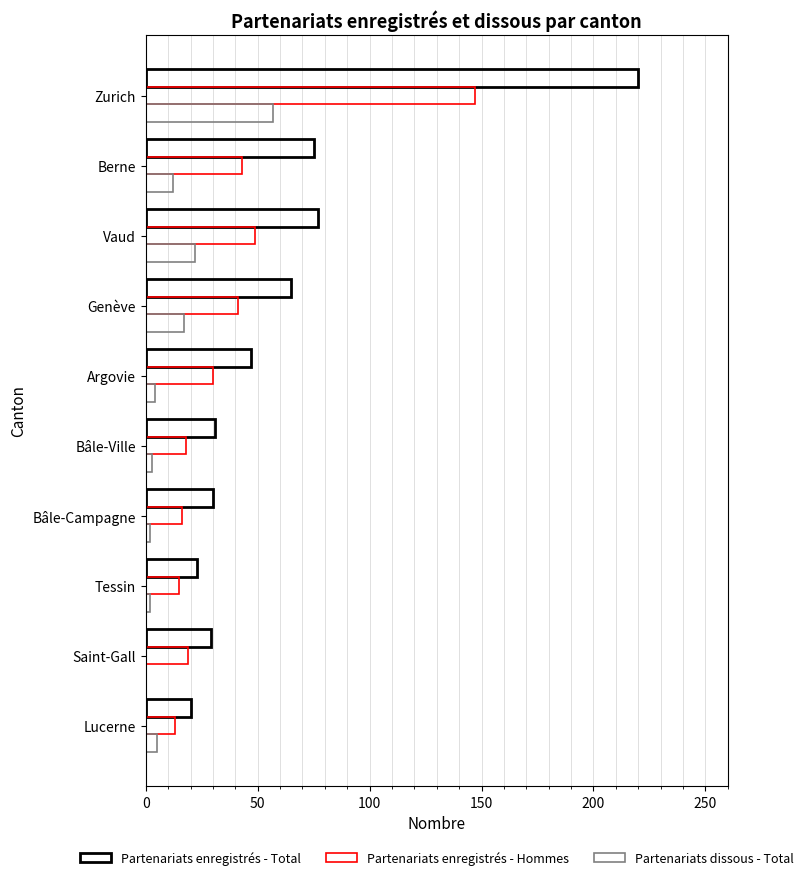

True or false: Partenariats enregistrés - Hommes has a value of 16 at Bâle-Campagne.

True